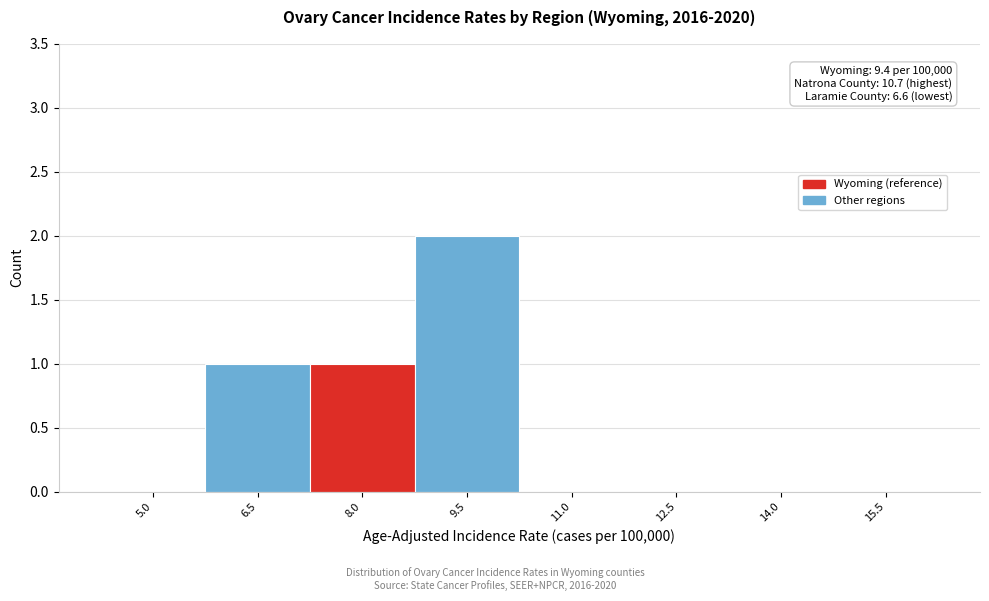

Reading right to left, what are all the values shown in this chart?

15.5=0	14.0=0	12.5=0	11.0=0	9.5=2	8.0=1	6.5=1	5.0=0